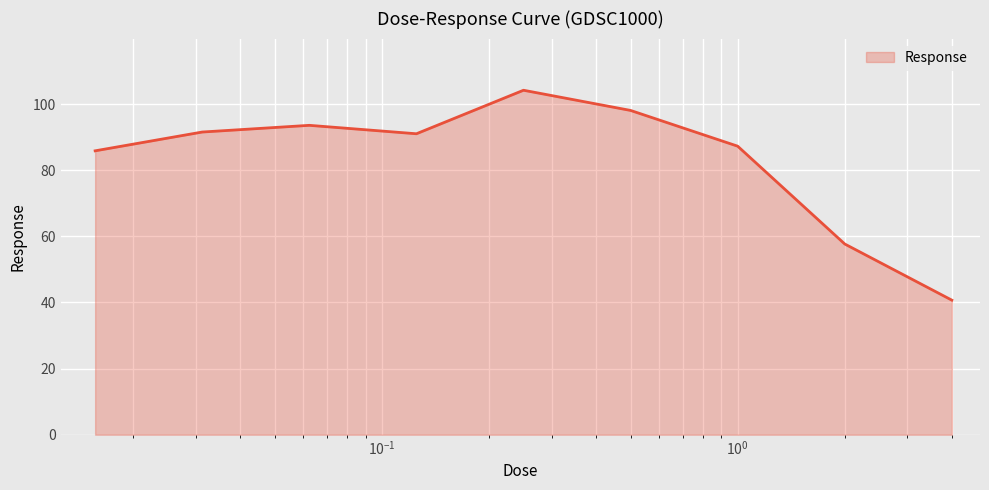

What is the minimum value shown in the chart?

40.7